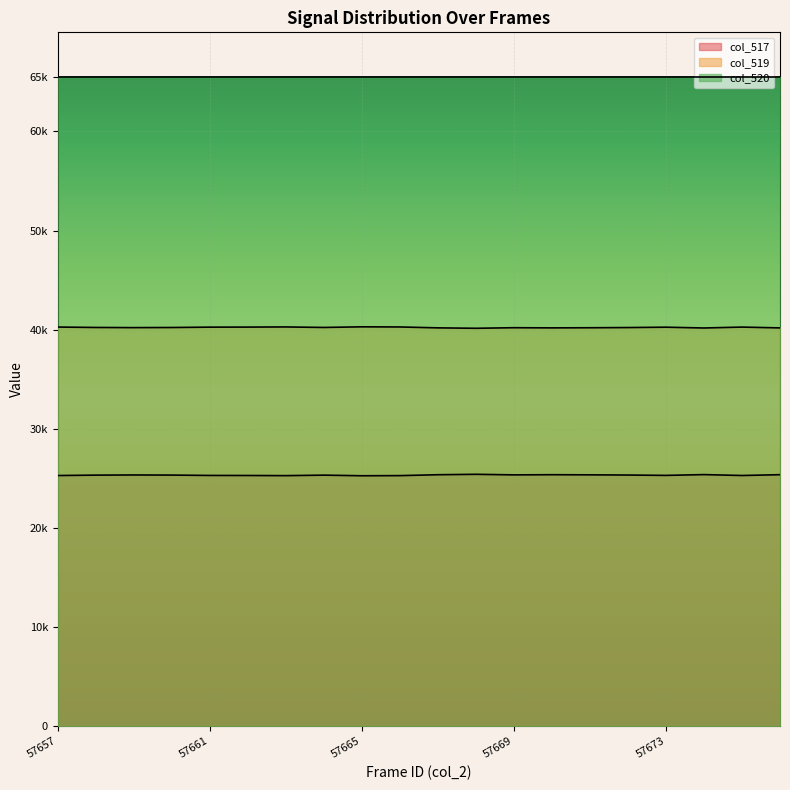

True or false: col_517 line and col_519 line cross at least once.

False